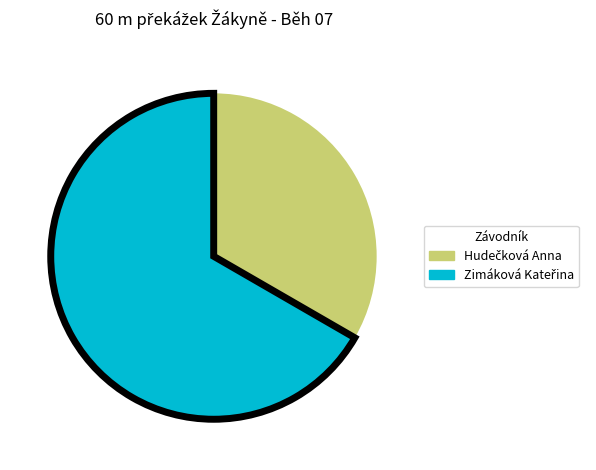

Does any single category account for the majority?

Yes